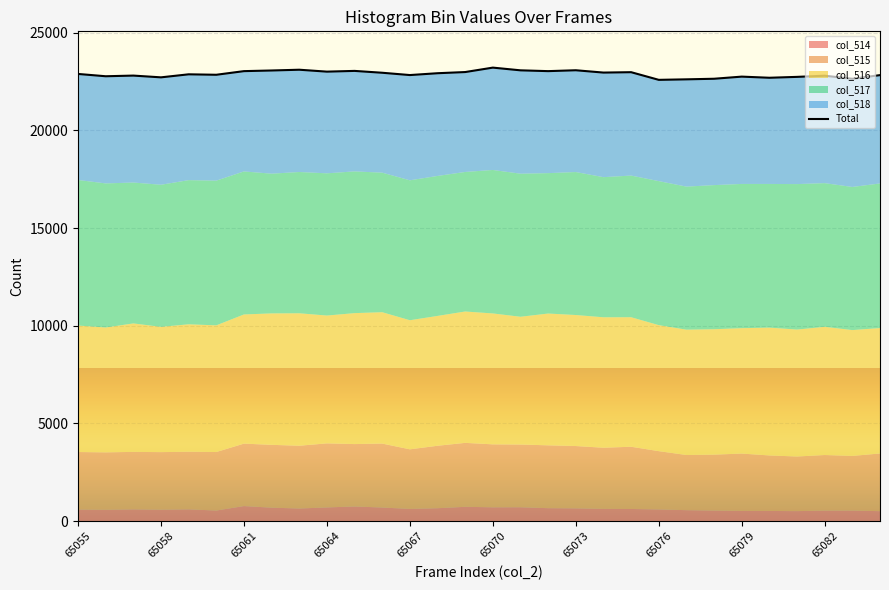

How many values are below 22891?

15